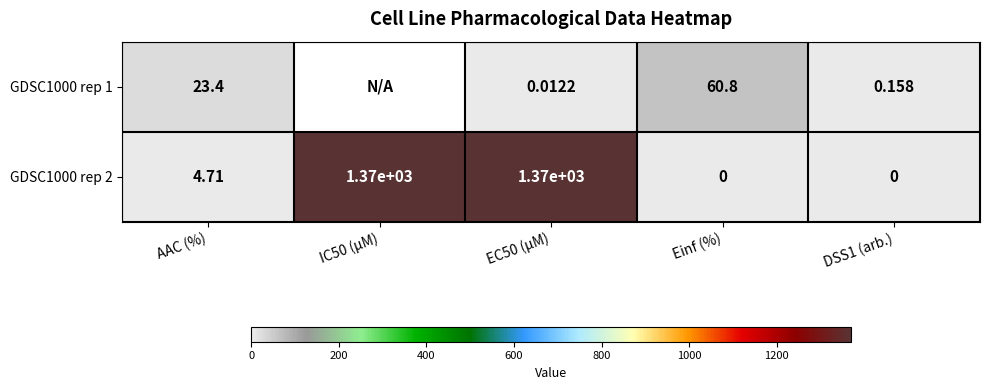

What is the difference between the maximum and second lowest values in the GDSC1000 rep 2 series?

1370.0